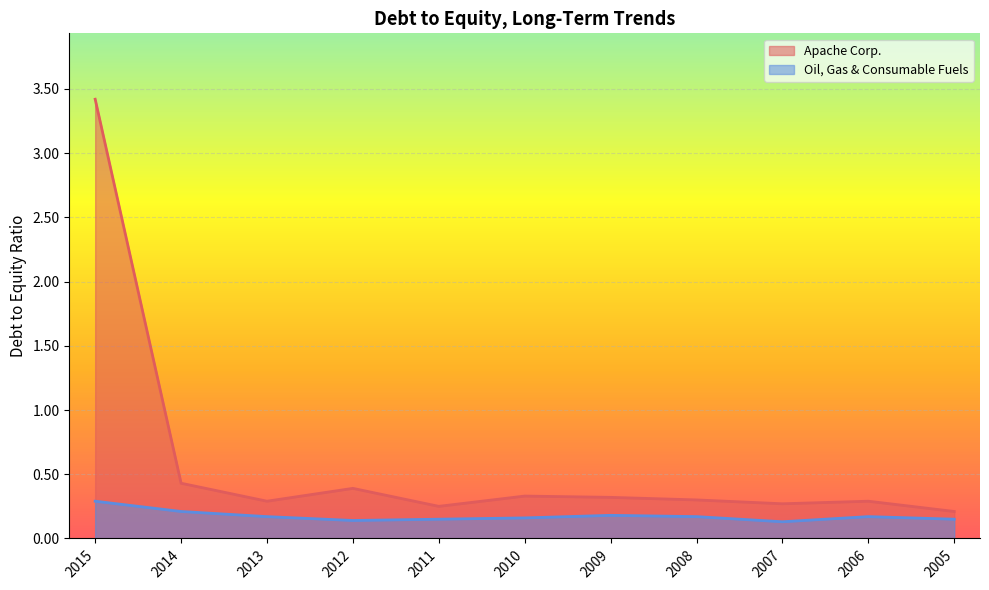

What is the average value of the Apache Corp. series?

0.6